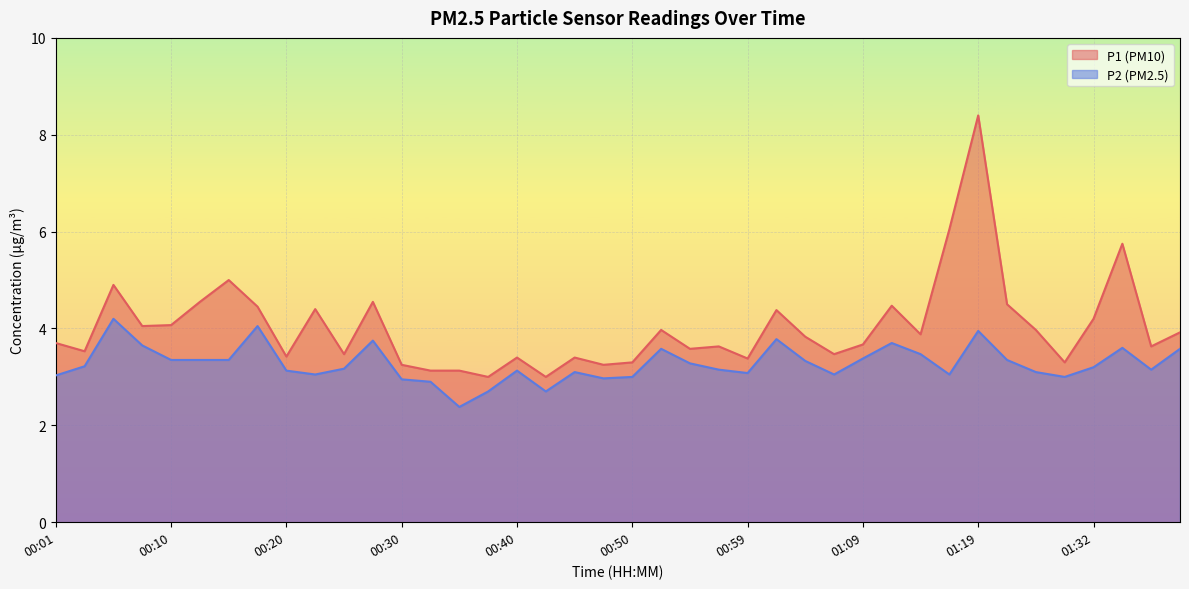

Is it true that P2 equals 1.7 at 01:07?

False